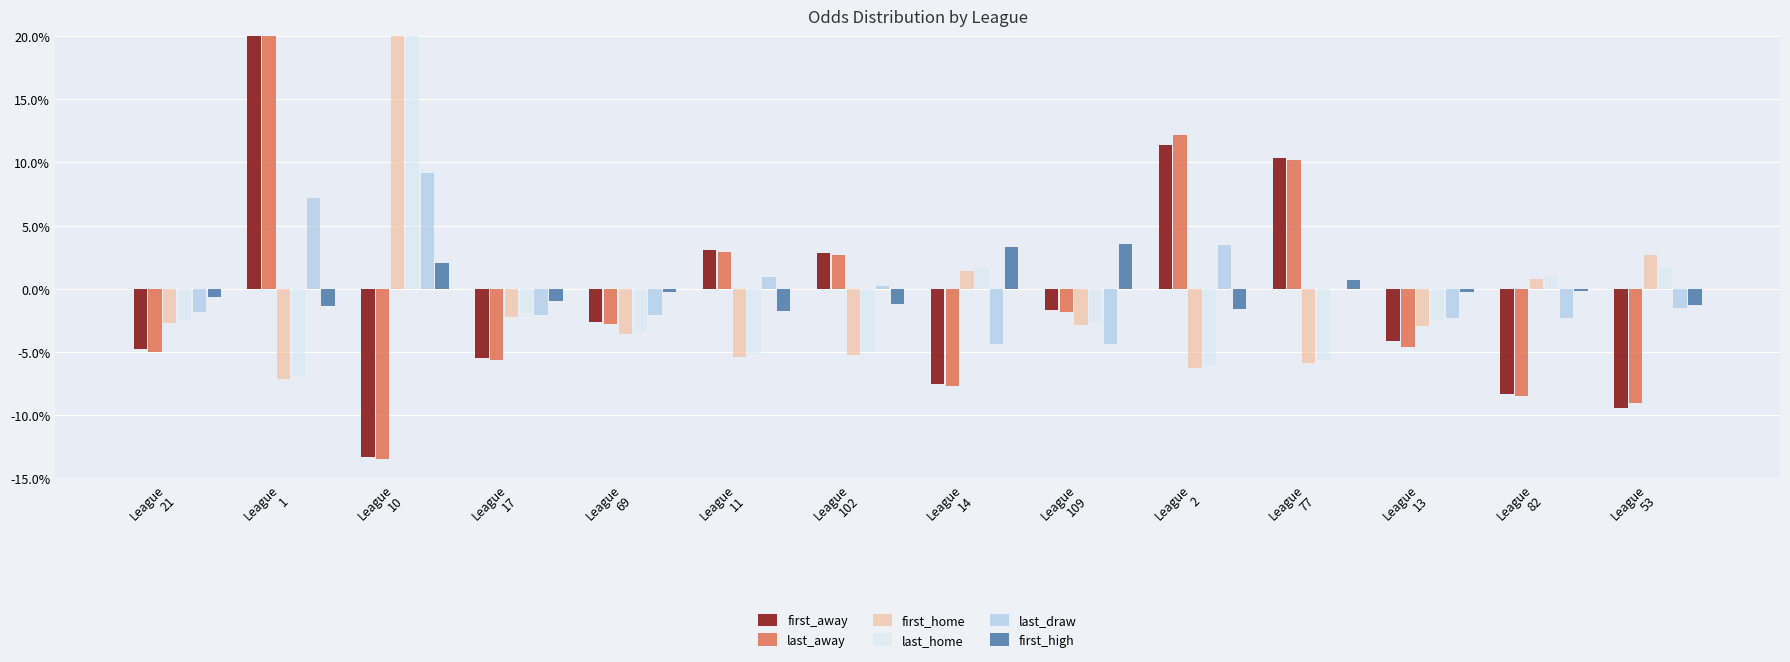

What is the label of the 4th bar from the right?

League
77